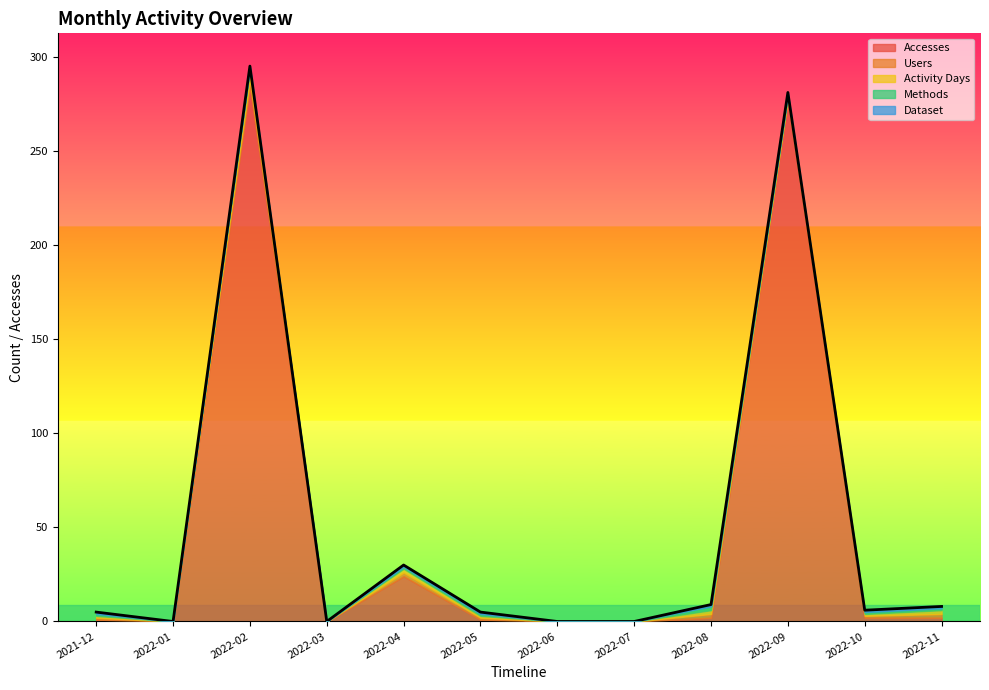

What is the total value across all series at 2022-08?

9